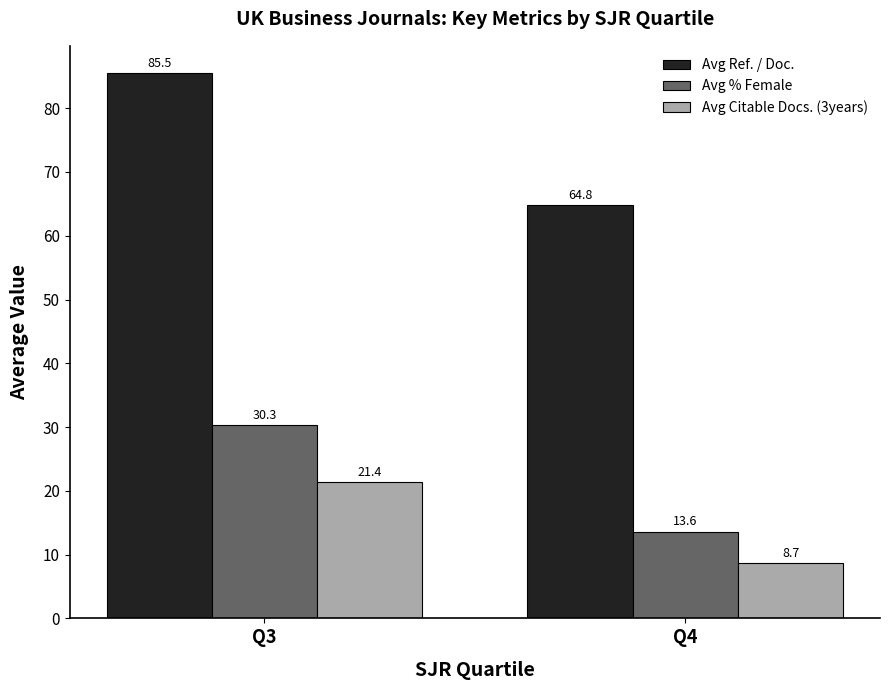

What is the value of the Avg Citable Docs. (3years) bar at the 2nd from the left?

8.7